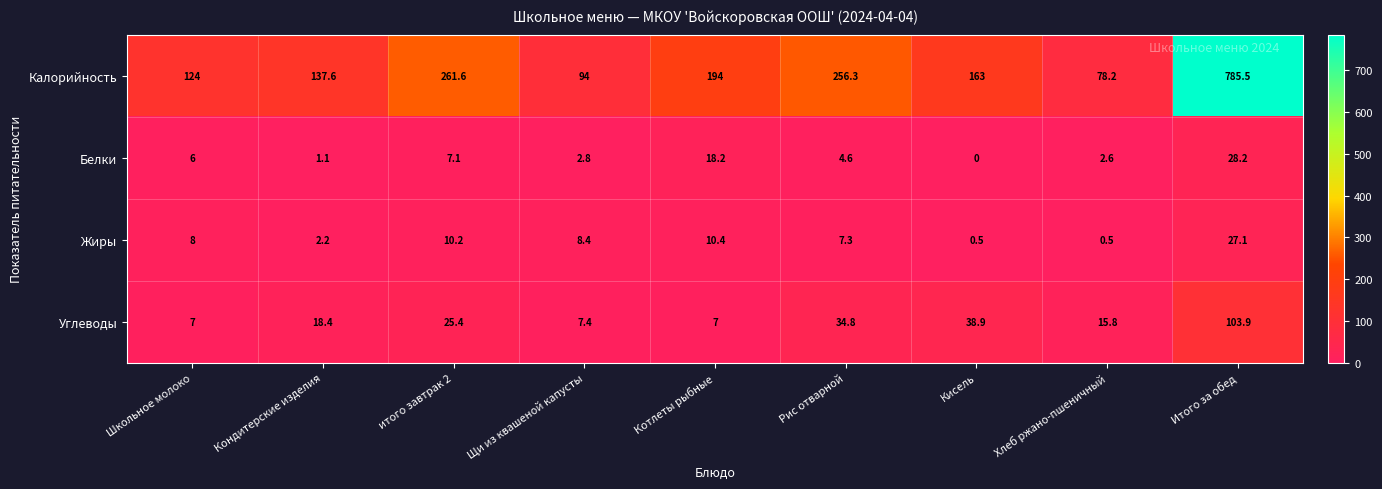

What is the lowest value of the Калорийность series?

78.2